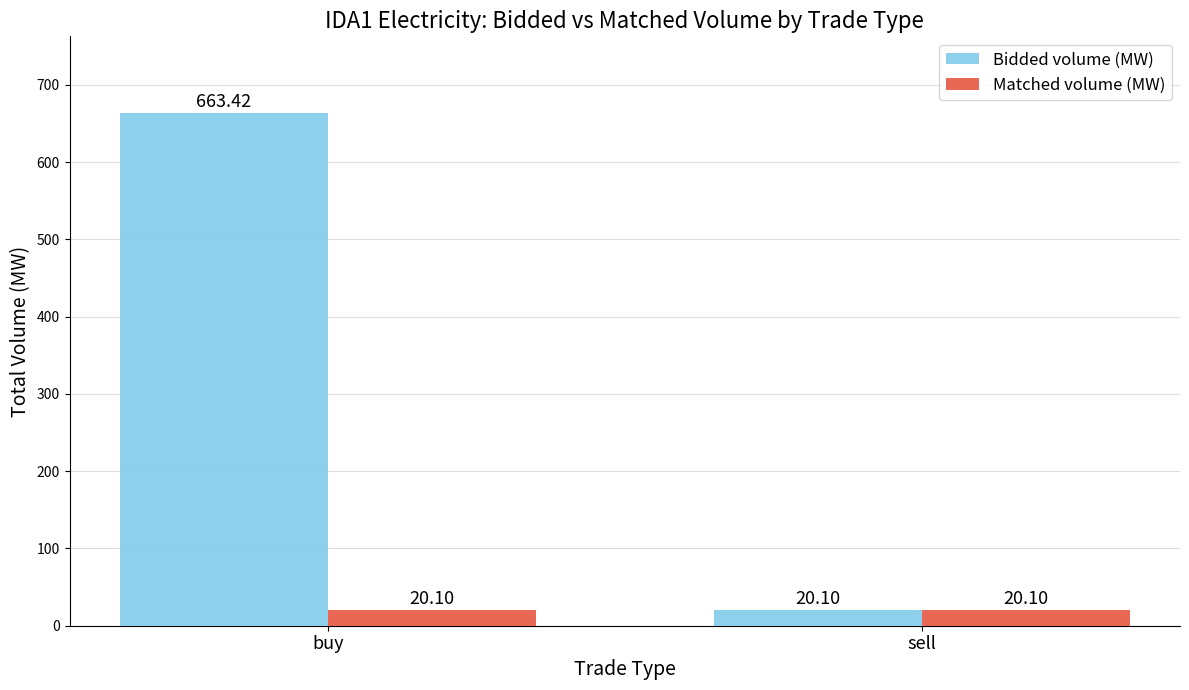

True or false: Bidded volume (MW) has a value of 20.1 at sell.

True